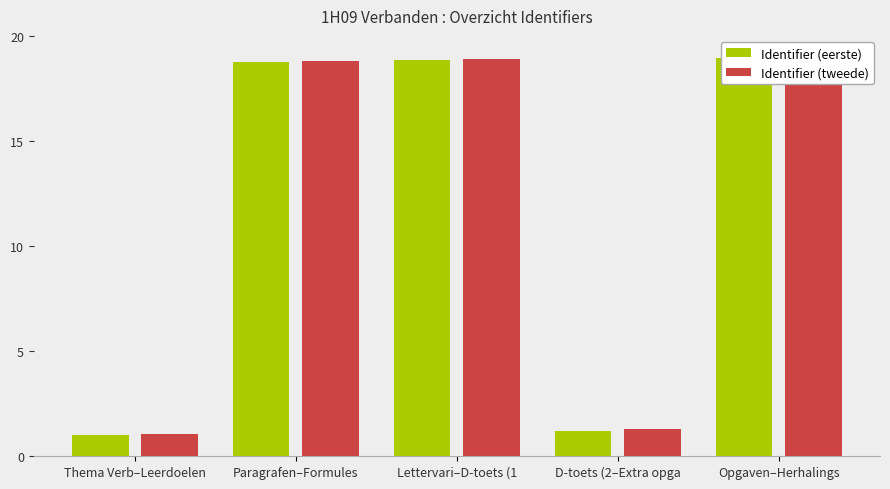

At Paragrafen–Formules, list the series in order from smallest to largest.

Identifier (eerste), Identifier (tweede)